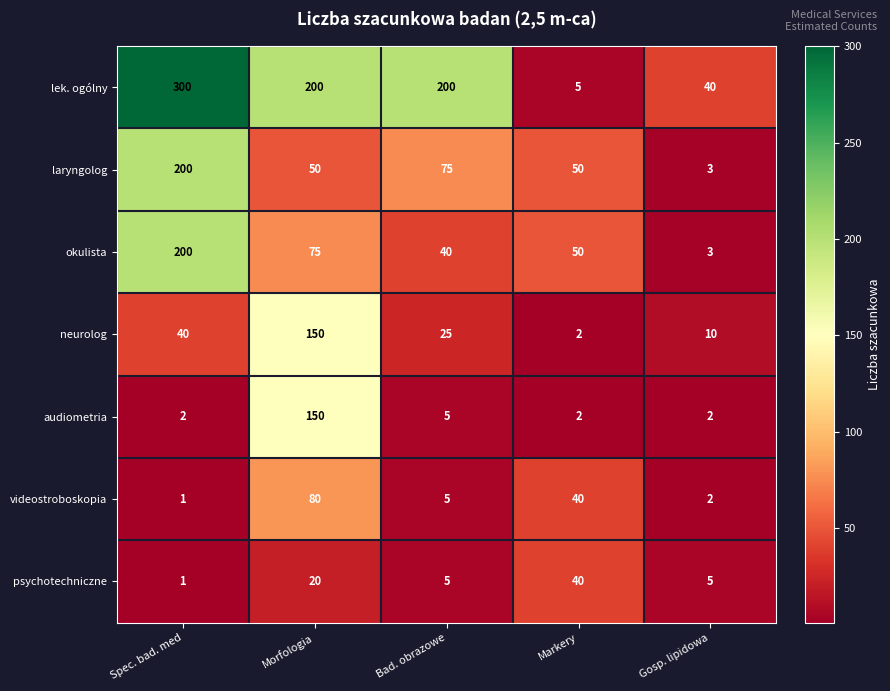

List the labels in order of videostroboskopia value, largest first.

Morfologia, Markery, Bad. obrazowe, Gosp. lipidowa, Spec. bad. med